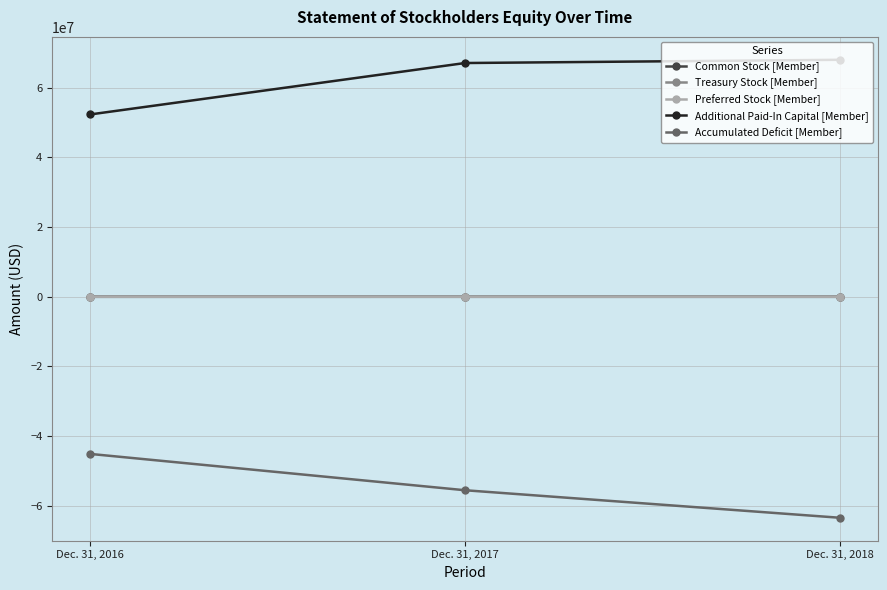

How many values in the Treasury Stock [Member] series exceed -7489?

1